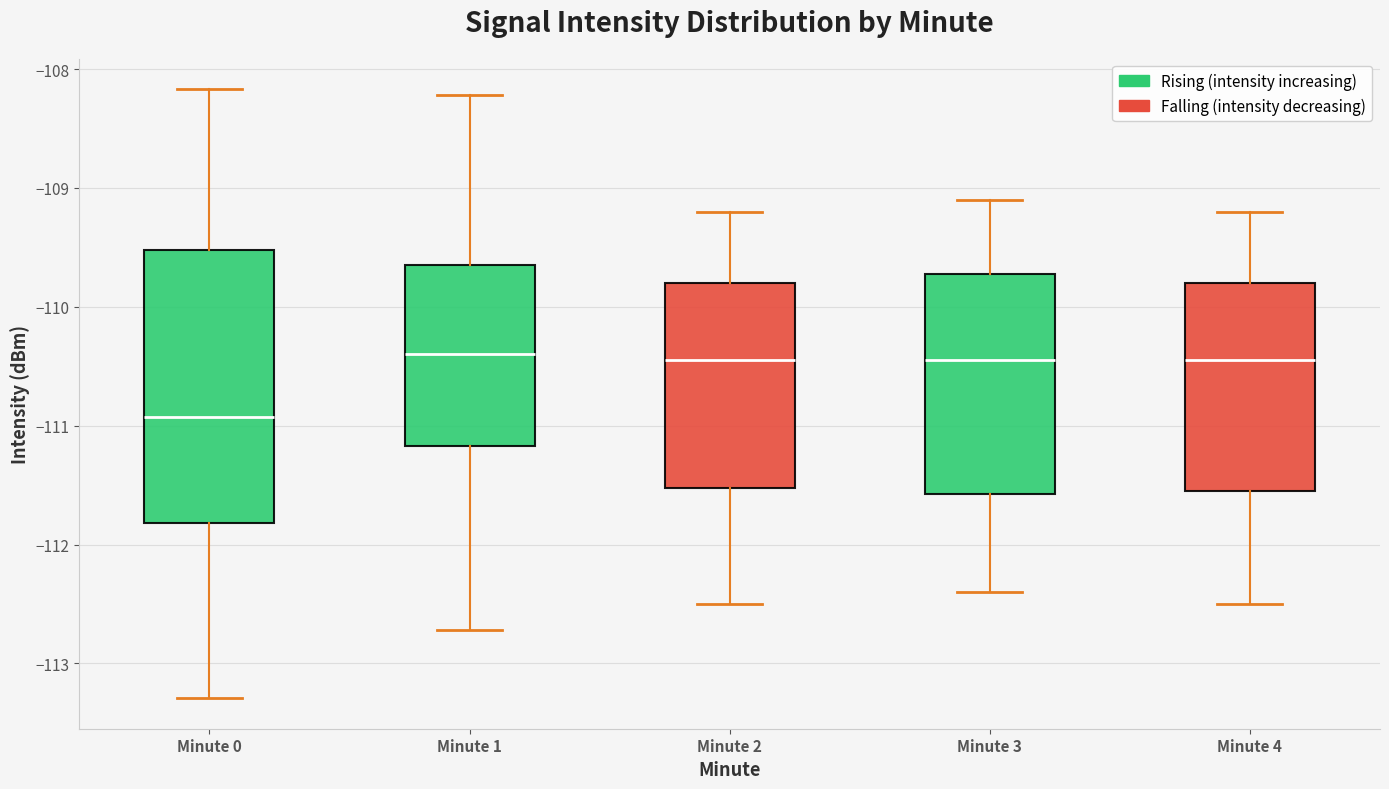

Where does the median line of the box for Minute 4 sit on the y-axis? The values are not printed on the chart, so give them approximately, as read against the axis.

-110.4